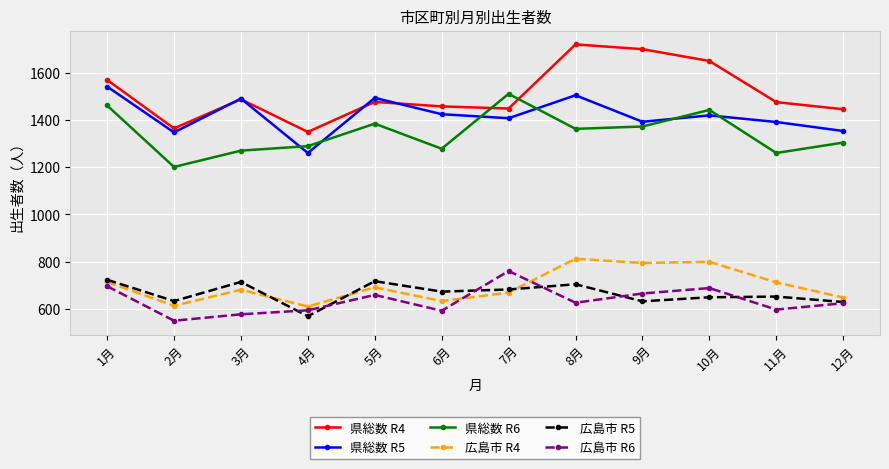

How many data points in 広島市 R4 are less than 692?

6